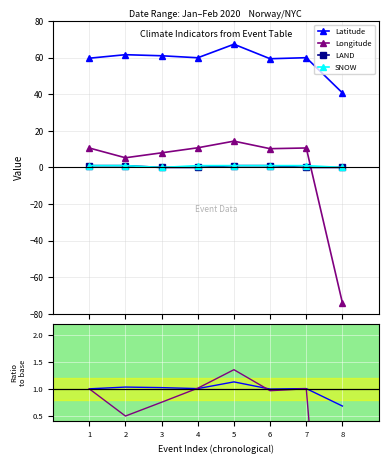

Is the value of LAND at 8 greater than the value of Latitude at 6?

No